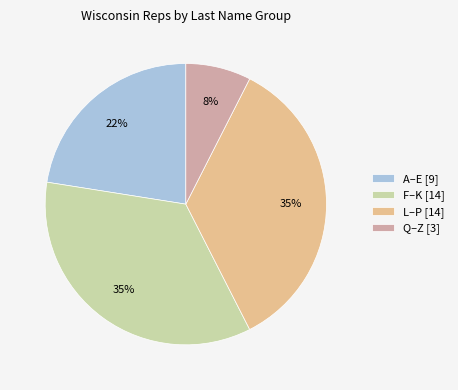

Is the sum of Q–Z [3] and A–E [9] greater than half?

No